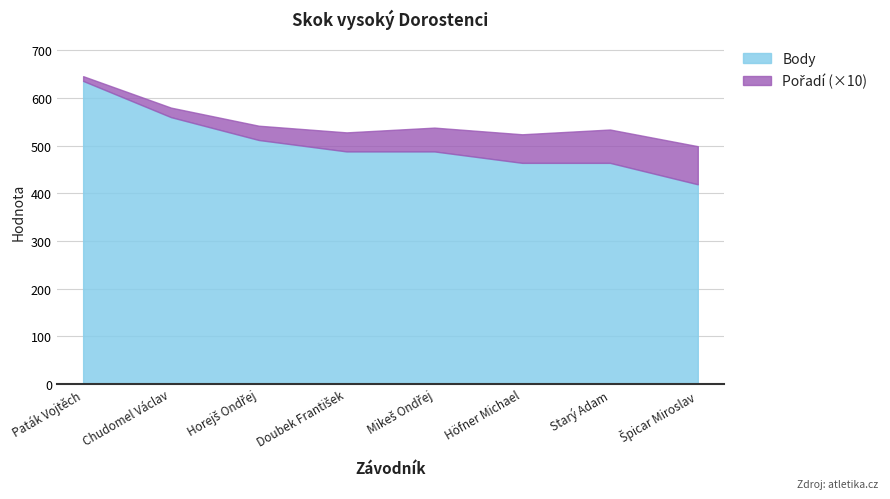

What is the value of the Pořadí point at the 3rd from the left?

3